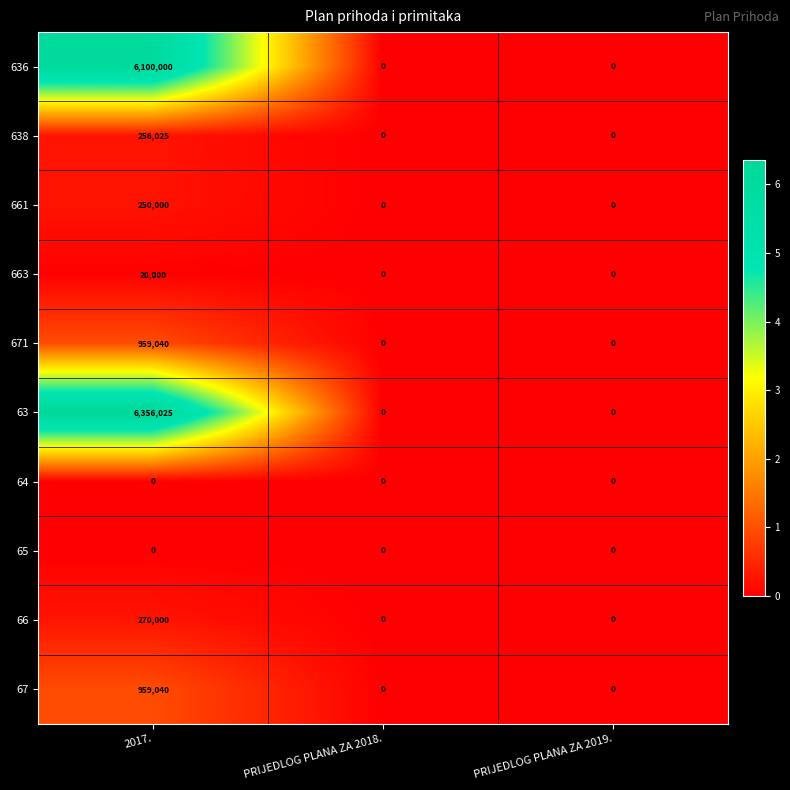

Reading left to right, what are all the values shown in this chart?

636: 6100000	0	0
638: 256025	0	0
661: 250000	0	0
663: 20000	0	0
671: 959040	0	0
63: 6356025	0	0
64: 0	0	0
65: 0	0	0
66: 270000	0	0
67: 959040	0	0